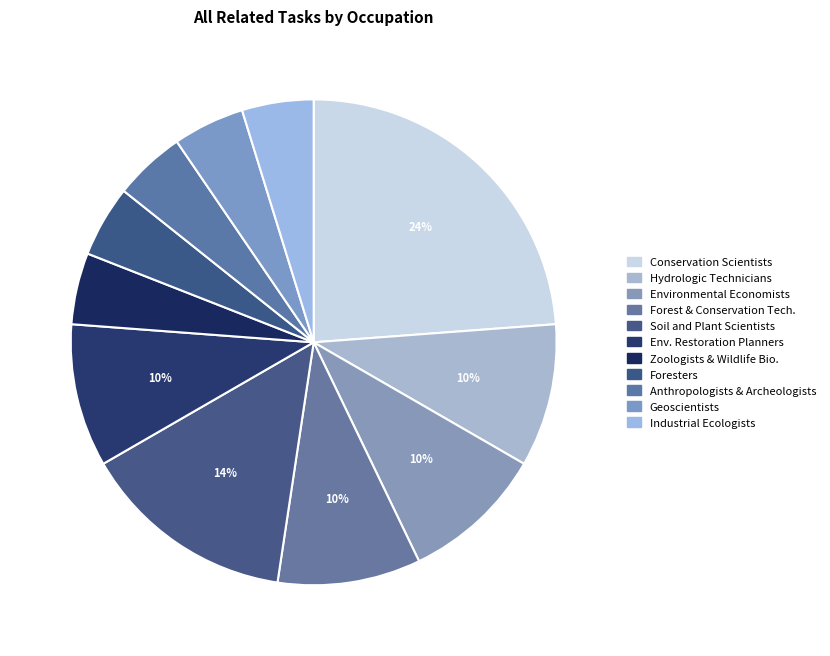

To the nearest percent, what portion does Environmental Economists represent?

10%